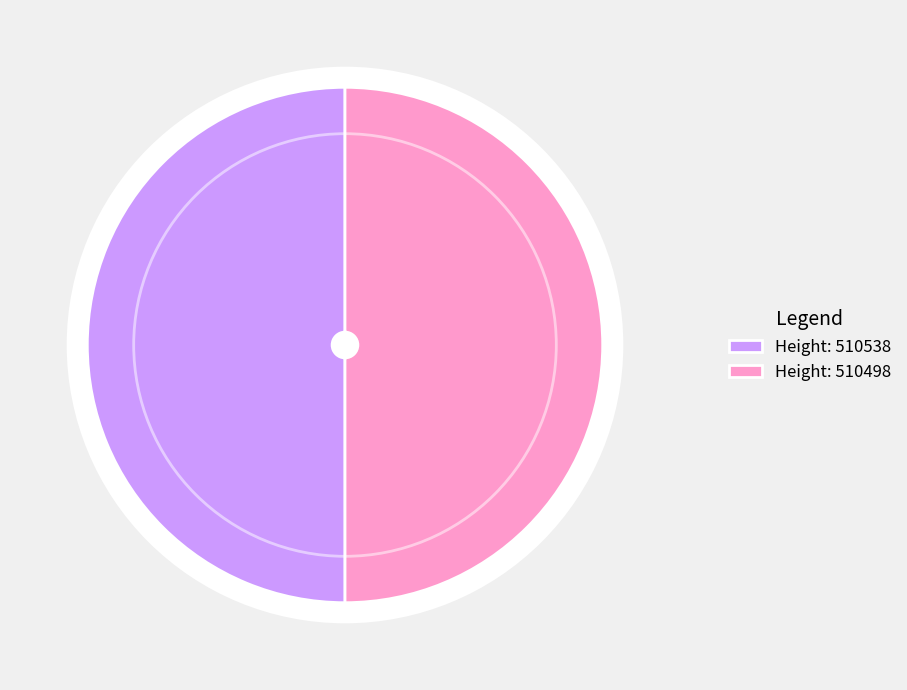

Between 510498 and 510538, which is larger?

510538